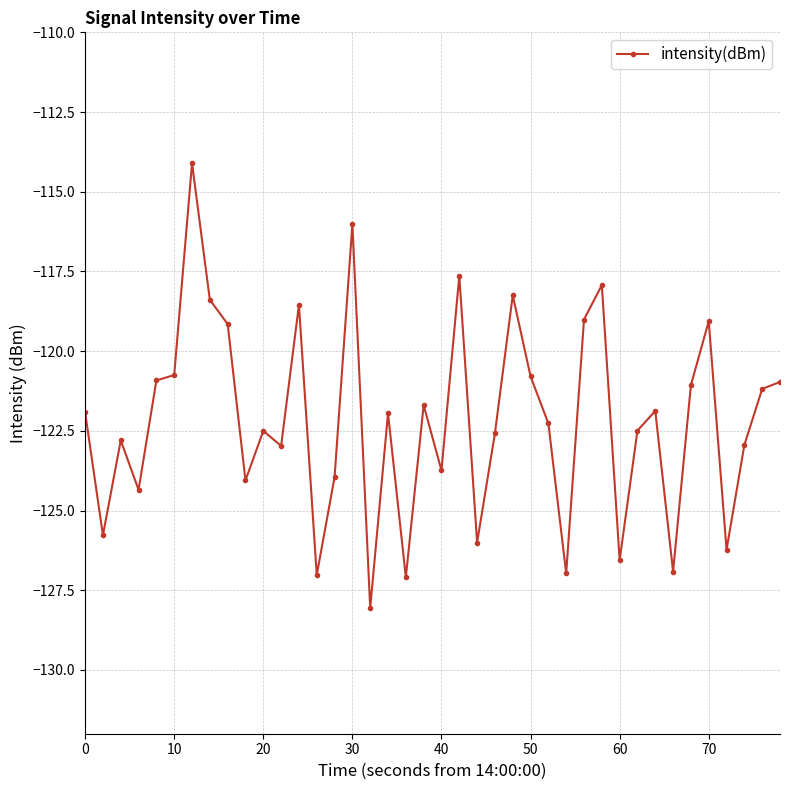

What is the value of the 37th point from the left?

-126.2